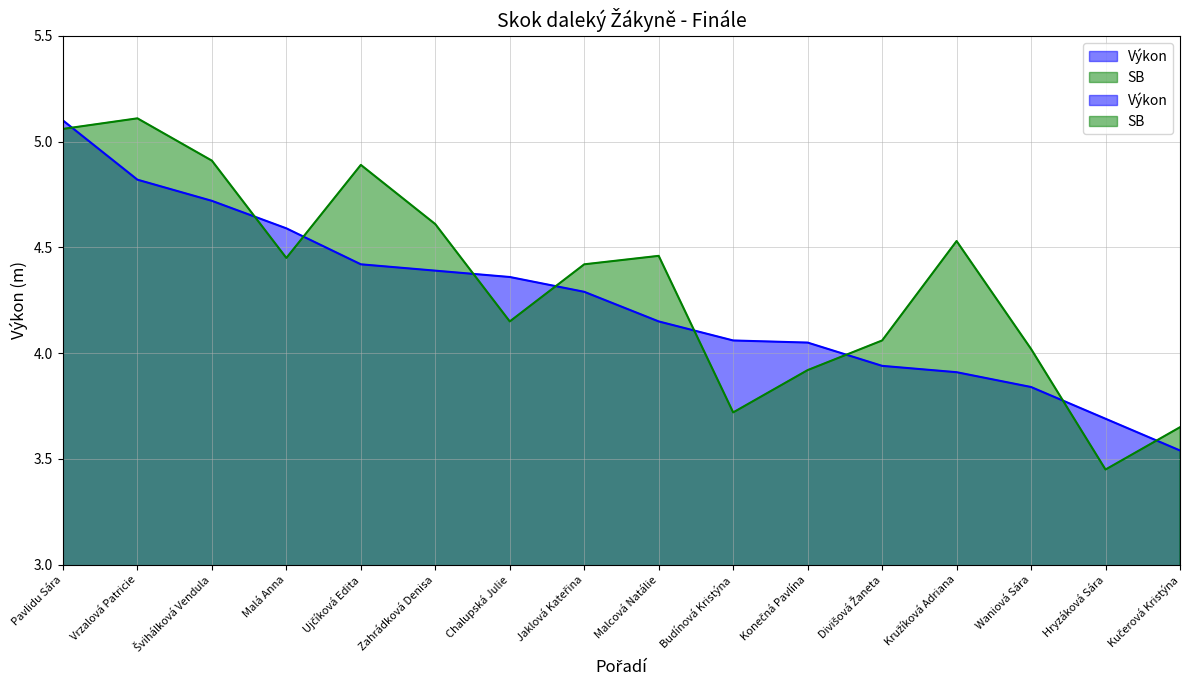

Is the value of SB at Malcová Natálie greater than the value of Výkon at Vrzalová Patricie?

No